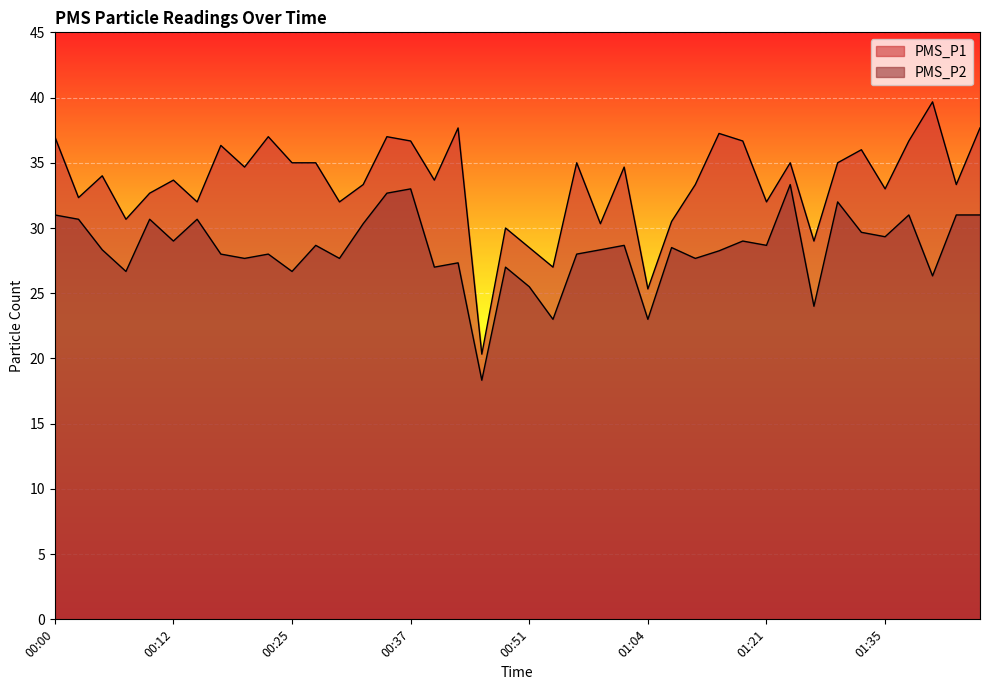

What is the maximum value shown in the chart?

39.7